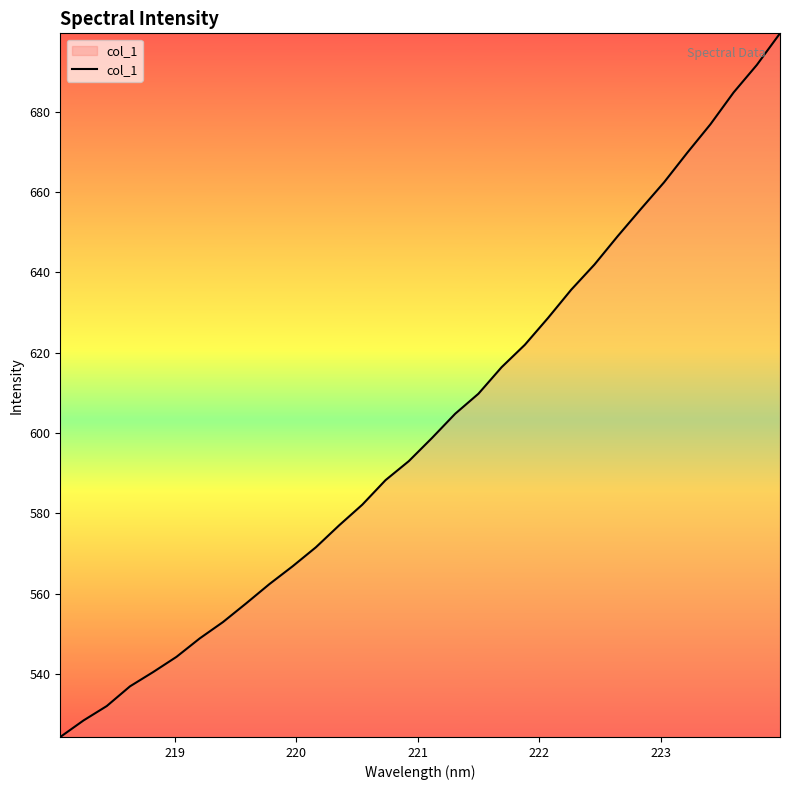

How many distinct data groups are displayed?

1